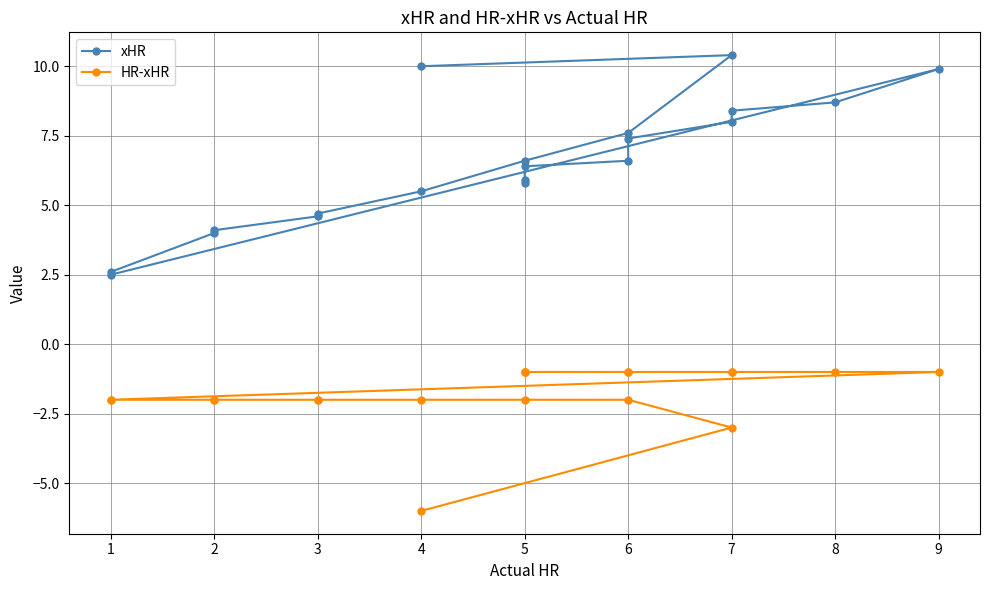

Reading left to right, what are all the values shown in this chart?

xHR: 10.0	10.4	7.6	6.6	5.5	4.7	4.6	4.1	4.0	2.6	2.5	9.9	8.7	8.4	8.0	7.4	6.6	6.4	5.9	5.8
HR-xHR: -6.0	-3.0	-2.0	-2.0	-2.0	-2.0	-2.0	-2.0	-2.0	-2.0	-2.0	-1.0	-1.0	-1.0	-1.0	-1.0	-1.0	-1.0	-1.0	-1.0